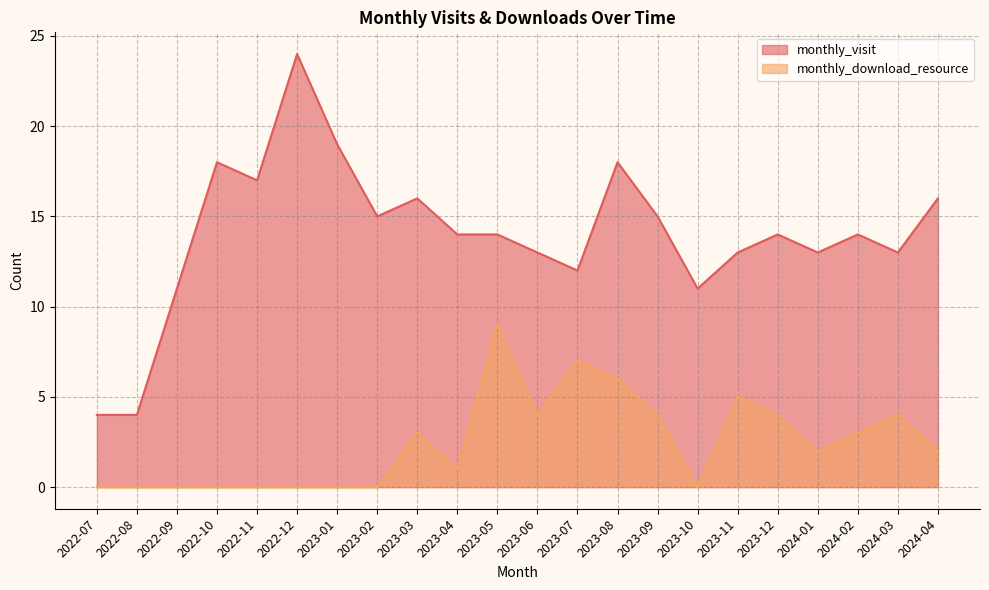

Which category has the lowest value across all series?

2022-07